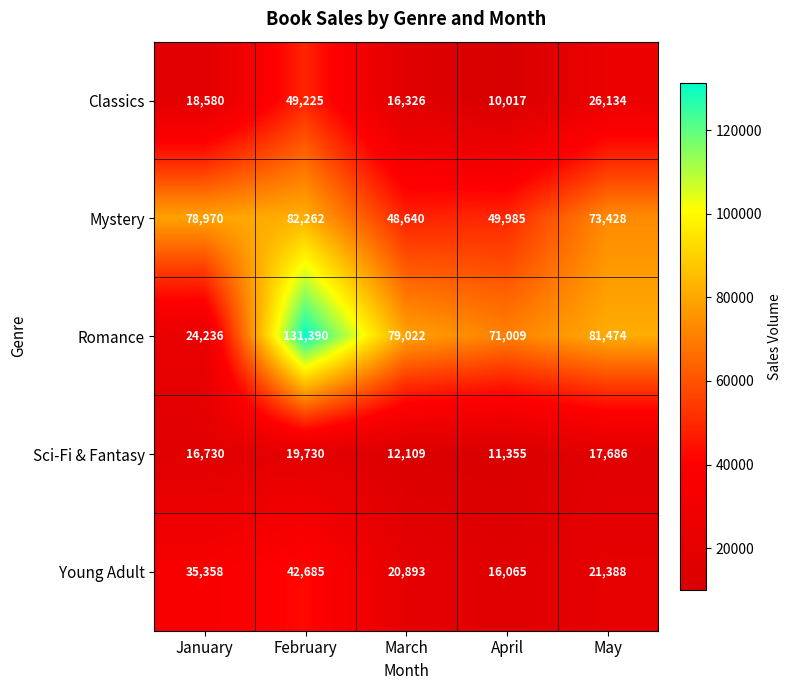

Reading left to right, extract all data points from this chart.

Classics: January=18580	February=49225	March=16326	April=10017	May=26134
Mystery: January=78970	February=82262	March=48640	April=49985	May=73428
Romance: January=24236	February=131390	March=79022	April=71009	May=81474
Sci-Fi & Fantasy: January=16730	February=19730	March=12109	April=11355	May=17686
Young Adult: January=35358	February=42685	March=20893	April=16065	May=21388